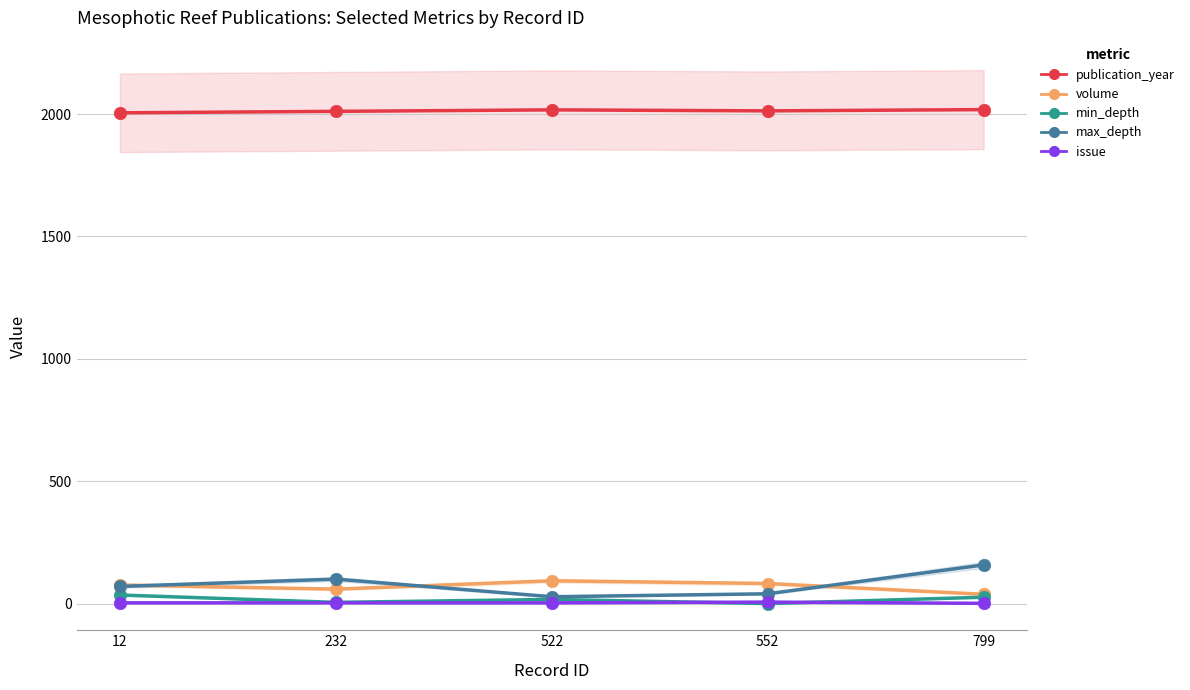

Which series has the largest Y range (max minus min)?

max_depth